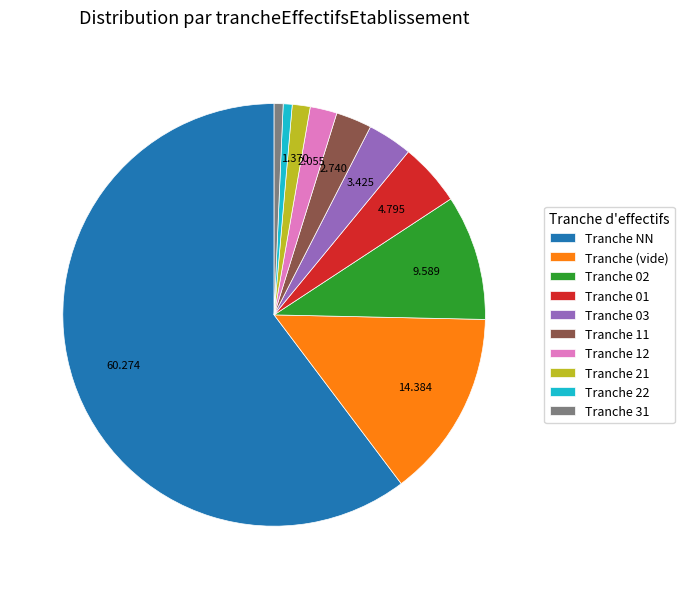

Which has a higher value, Tranche 31 or Tranche NN?

Tranche NN